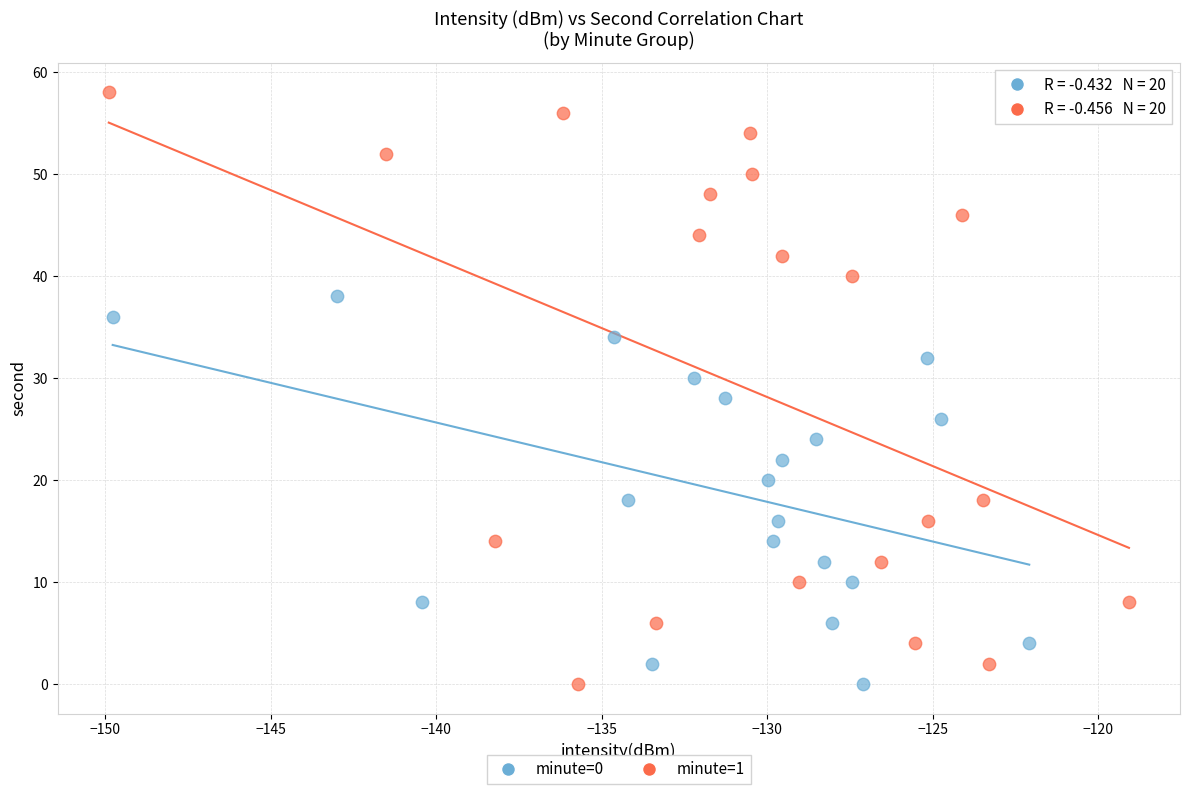

What are all the series names shown in the legend?

minute=0, minute=1